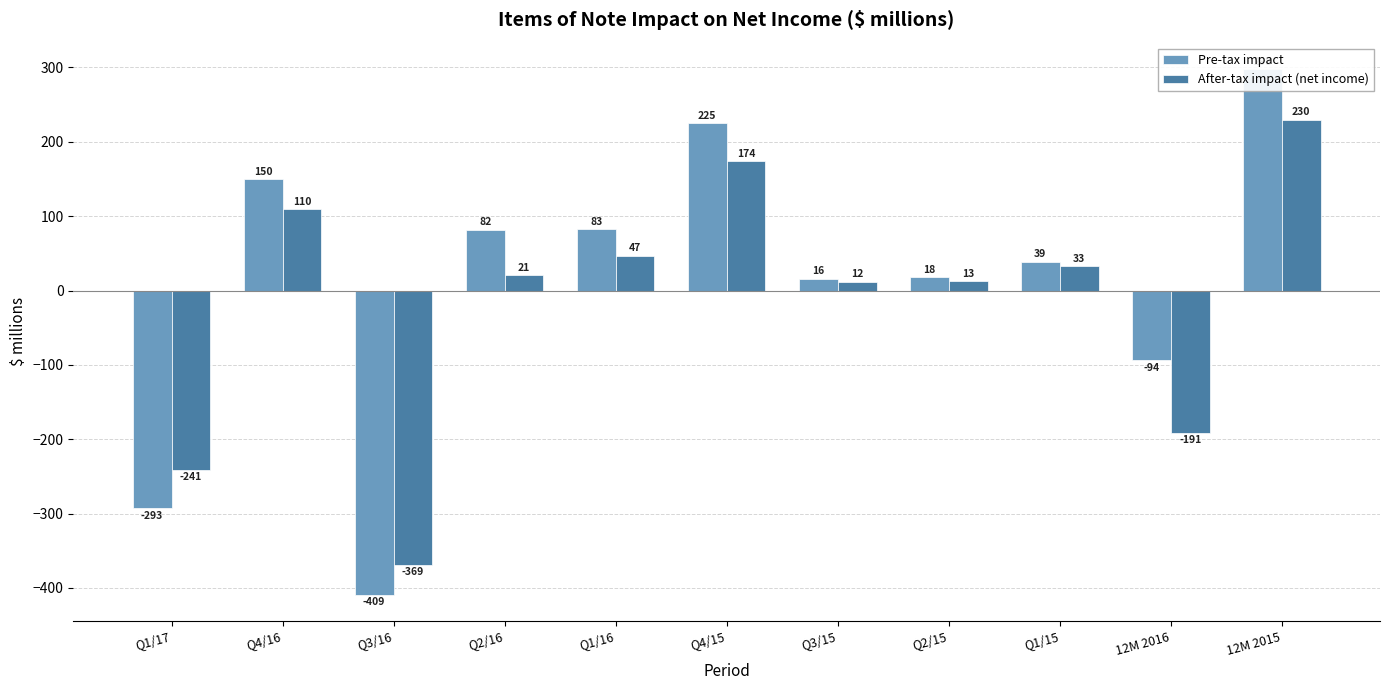

Is it true that Pre-tax impact equals 298 at 12M 2015?

True